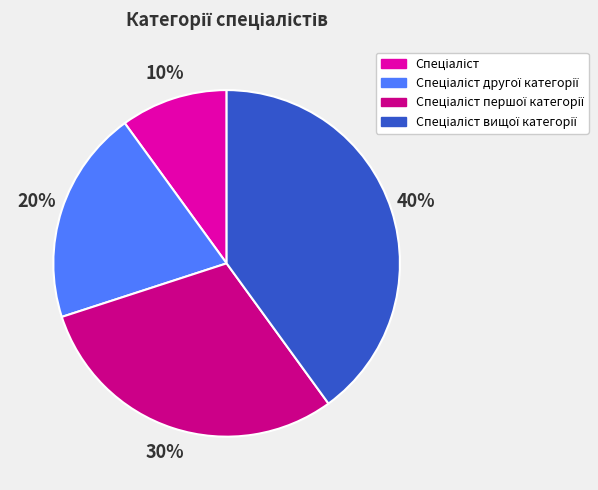

Is there a majority slice in this chart?

No